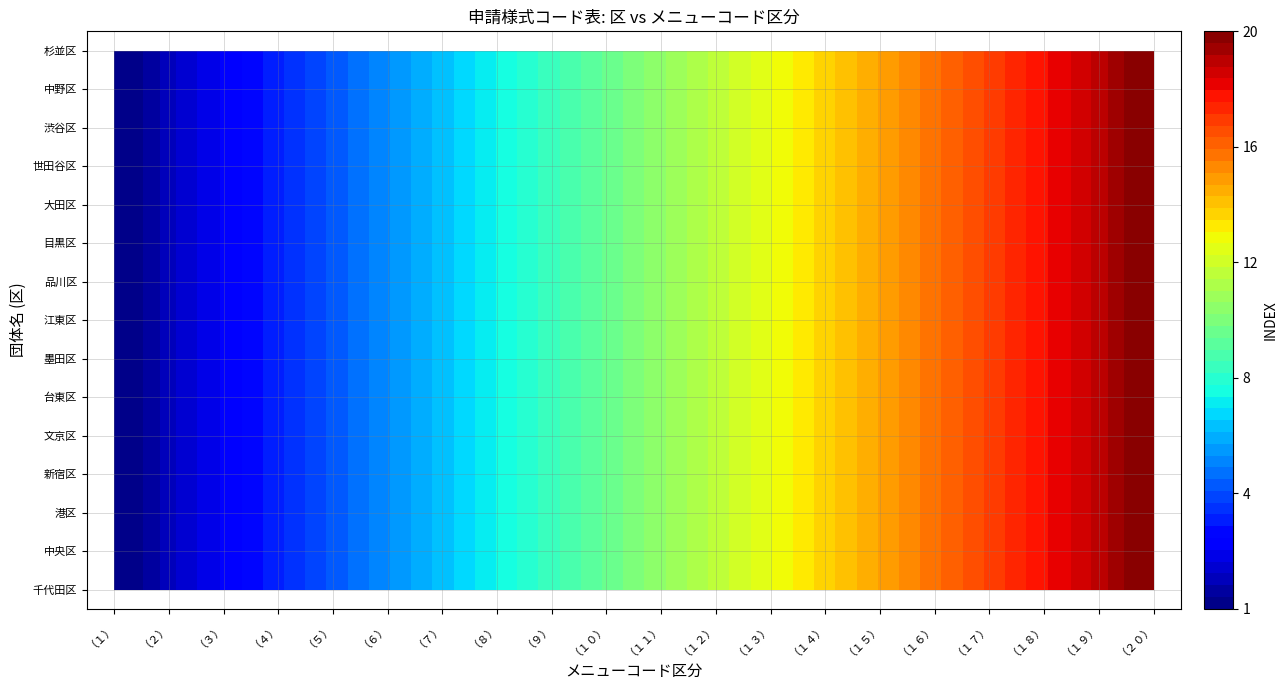

Which series has the widest spread of values?

千代田区